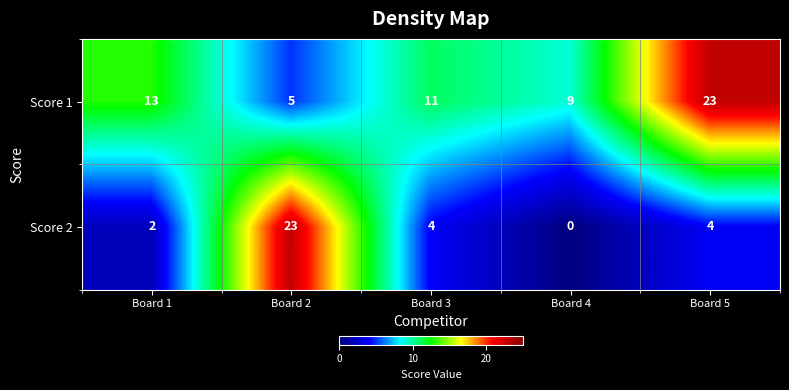

The Score 1 series shows 9 at Board 4. True or false?

True